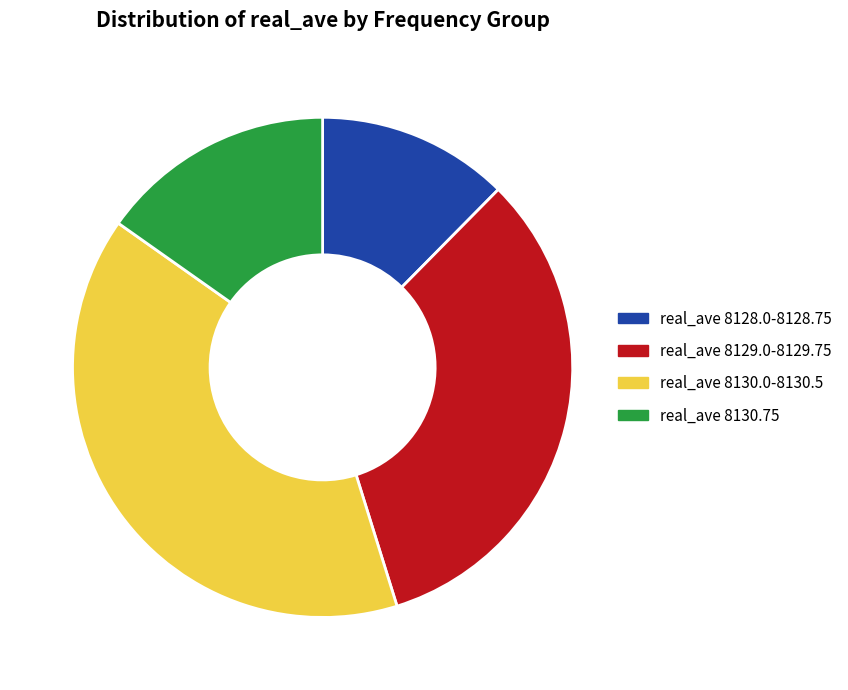

Is there a majority slice in this chart?

No